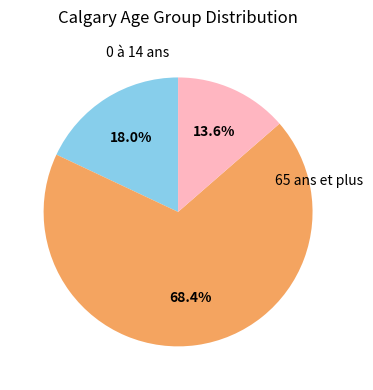

Does any single category account for the majority?

Yes